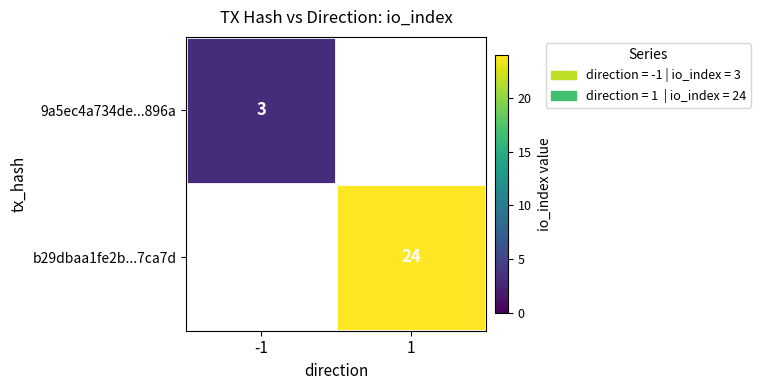

The value of b29dbaa1fe2b...7ca7d at 1 is 37. True or false?

False